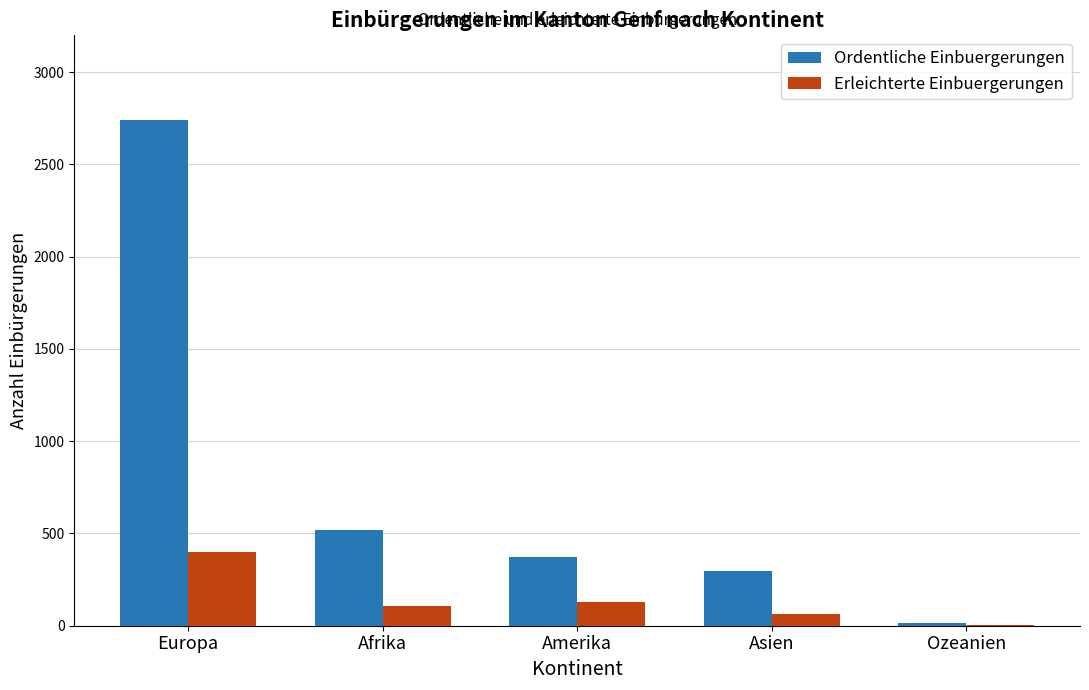

Between Europa and Asien, which series saw the biggest shift?

Ordentliche Einbuergerungen